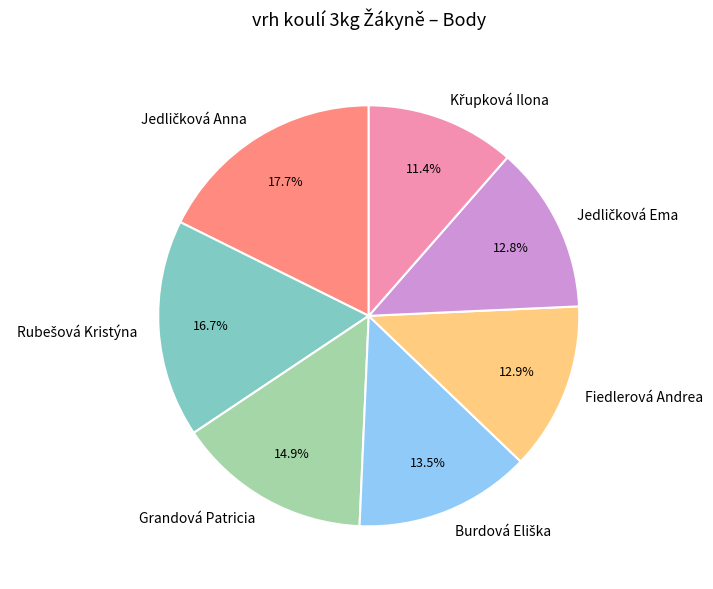

Does Fiedlerová Andrea represent more than half of the total?

No